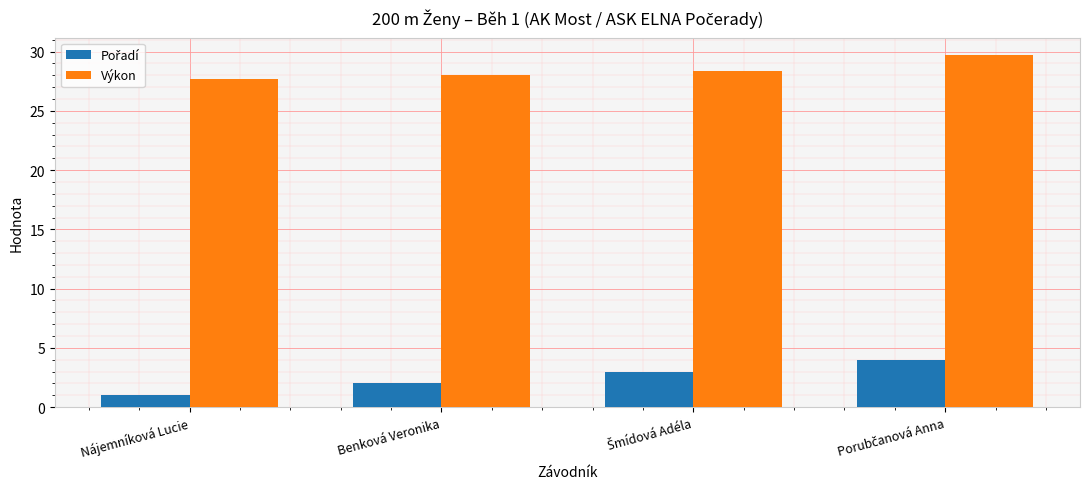

Is it true that Výkon equals 18.7 at Benková Veronika?

False